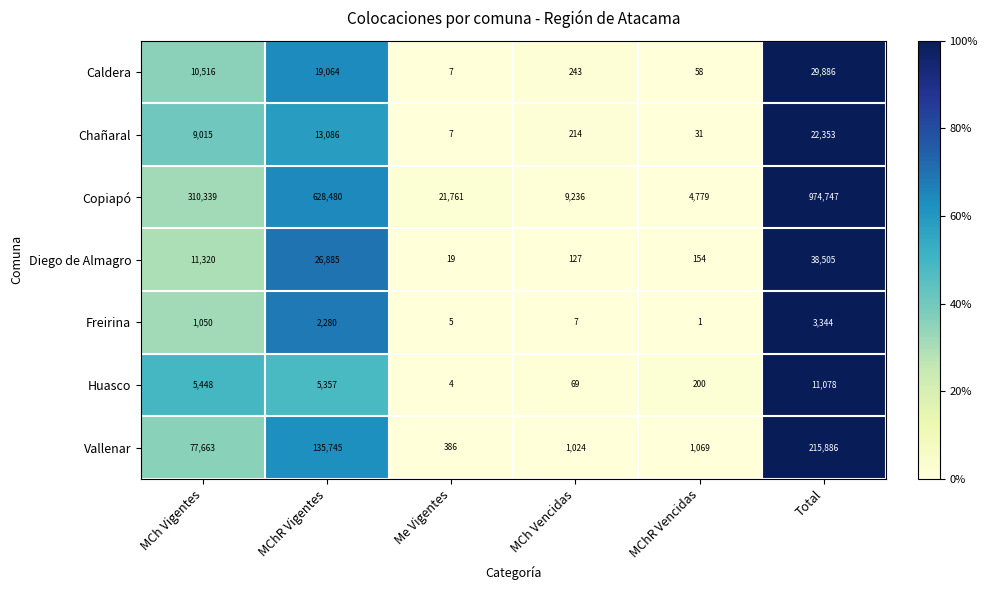

What is the spread (max minus min) of values at MCh Vencidas?

9229